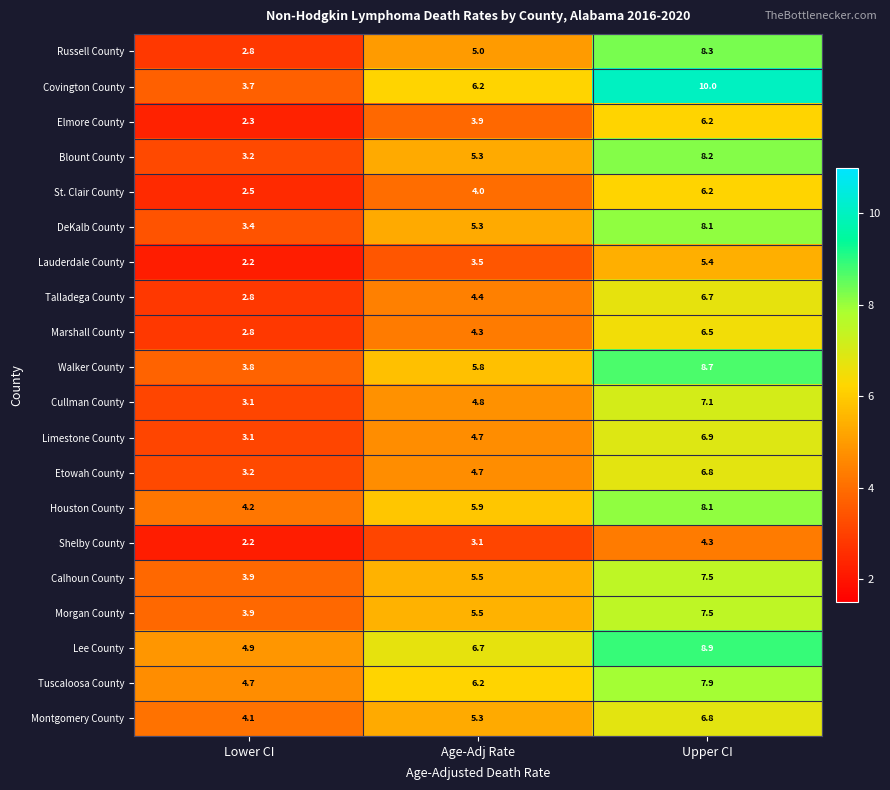

The value of Montgomery County at Age-Adj Rate is 5.3. True or false?

True